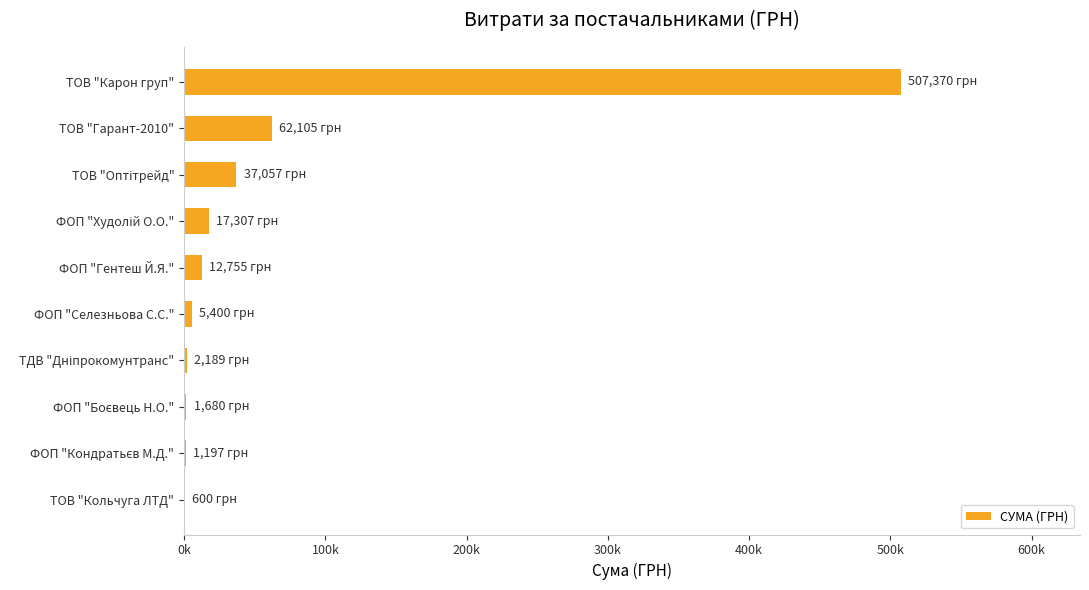

At which label is the value closest to 253985?

ТОВ "Гарант-2010"